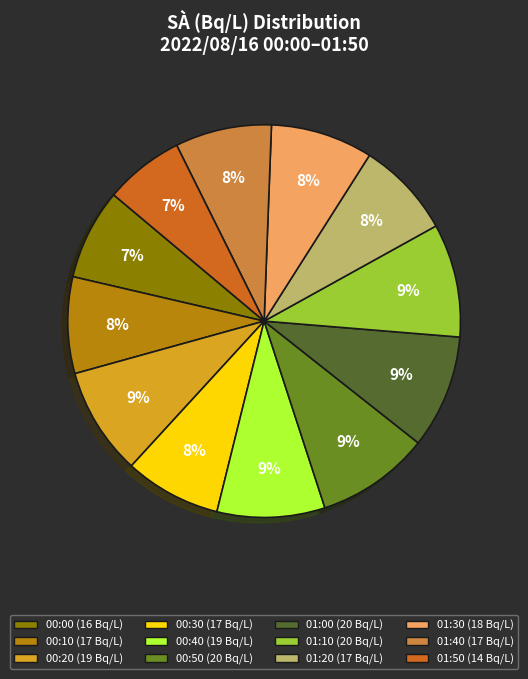

How many slices are in this pie chart?

12